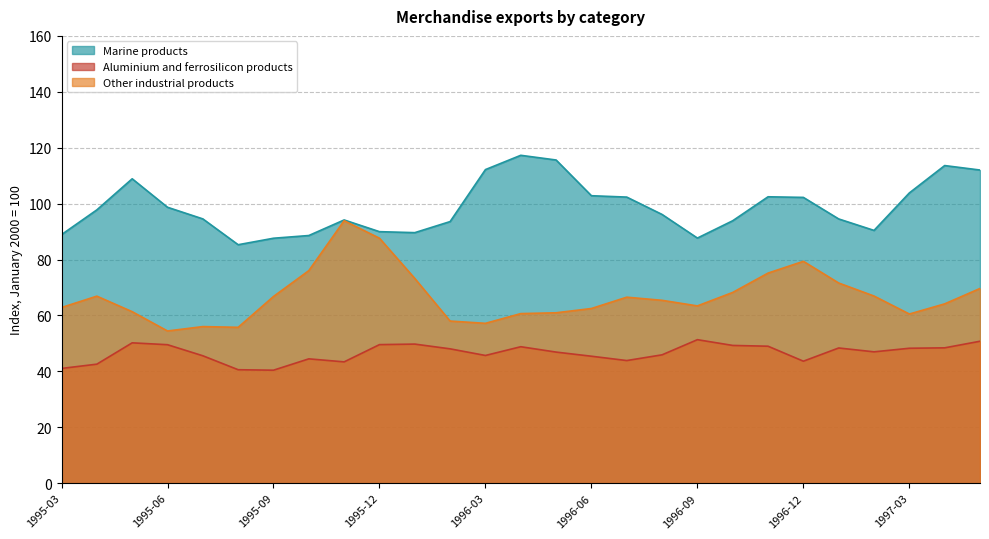

How many interior local peaks does the Other industrial products series have?

5